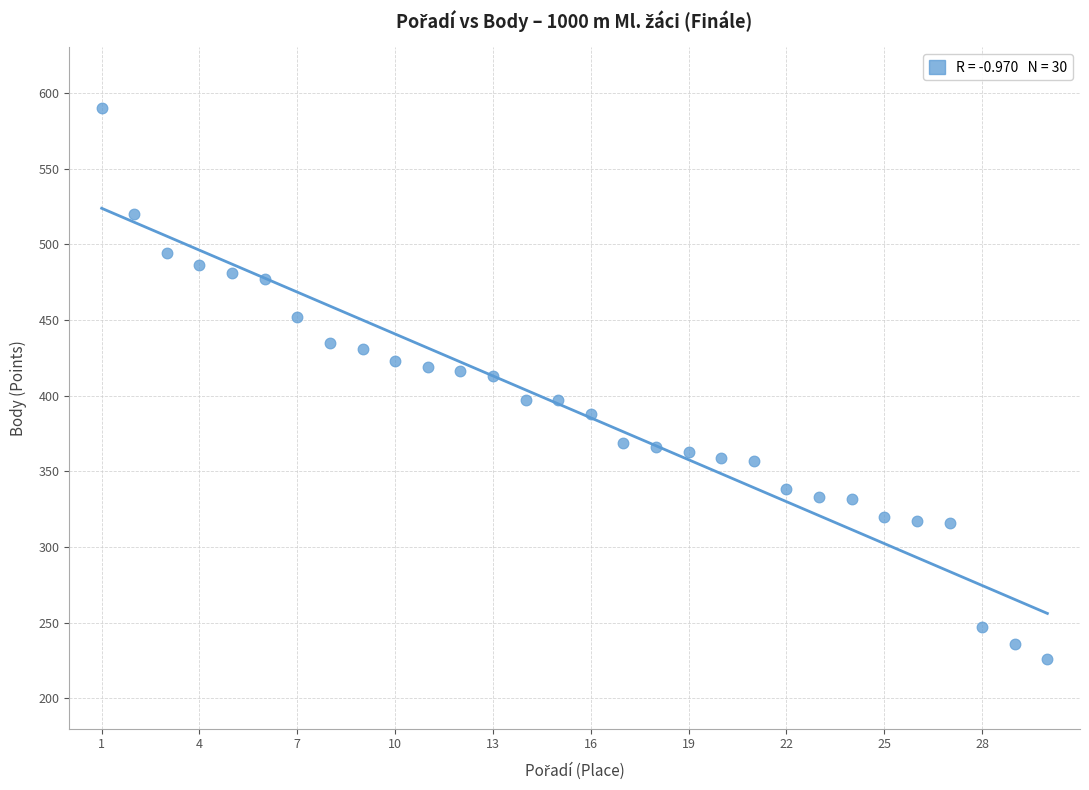

What is the range of X values (max minus min)?

29